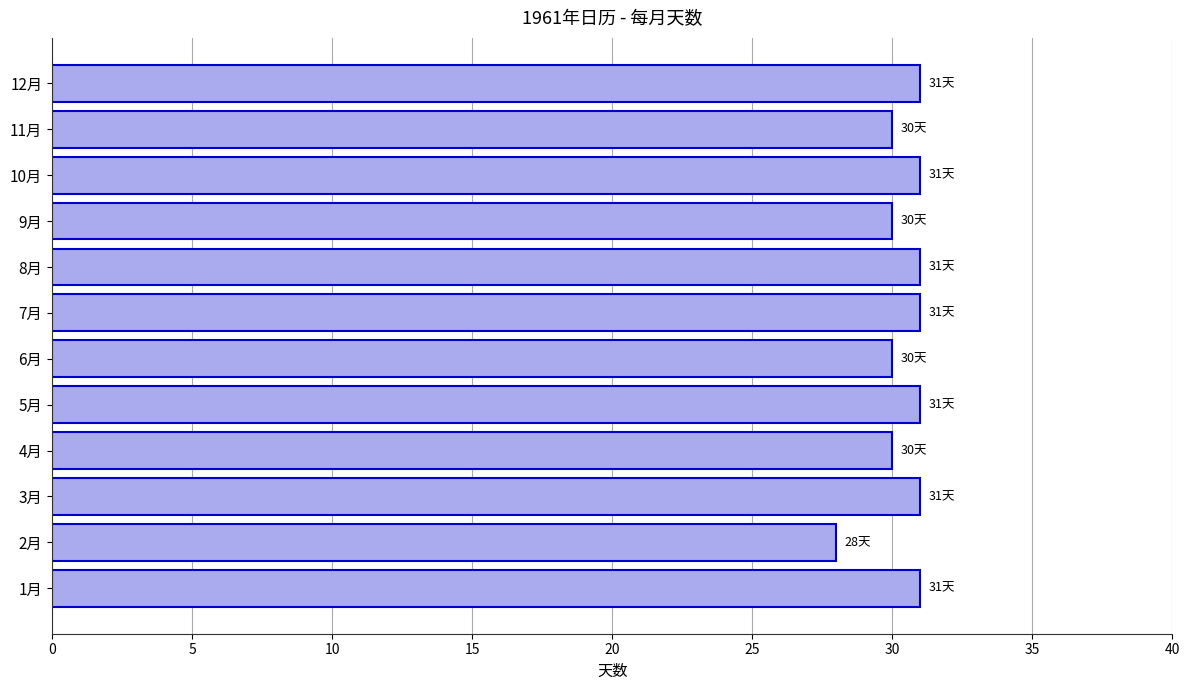

What is the difference between the maximum and minimum values?

3